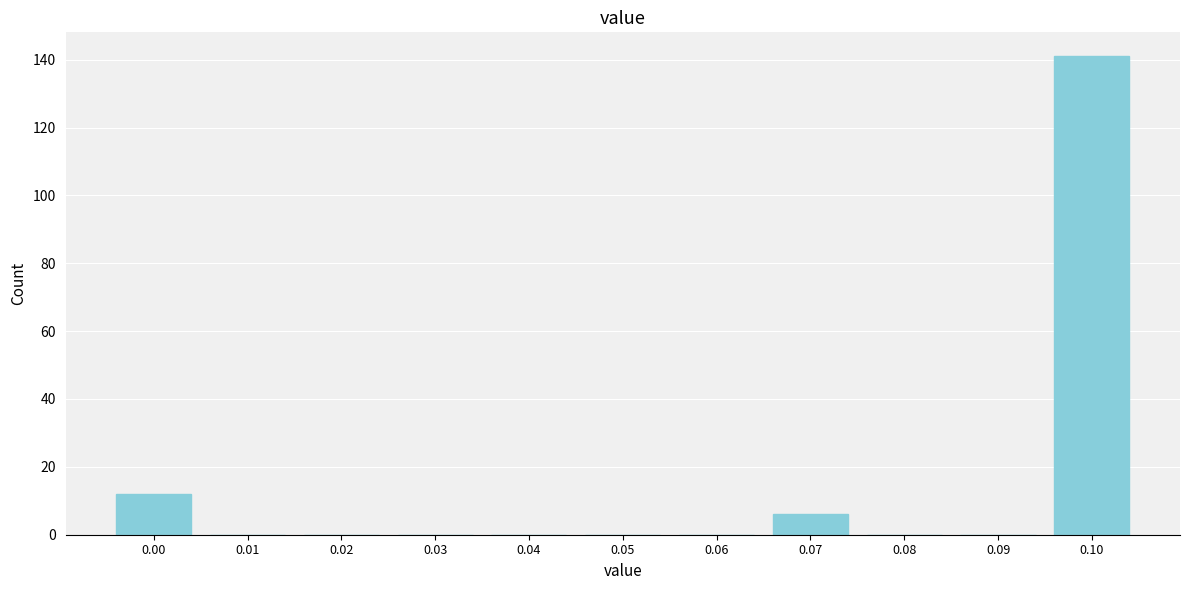

Reading left to right, what are all the values shown in this chart?

0.00=12	0.01=0	0.02=0	0.03=0	0.04=0	0.05=0	0.06=0	0.07=6	0.08=0	0.09=0	0.10=141